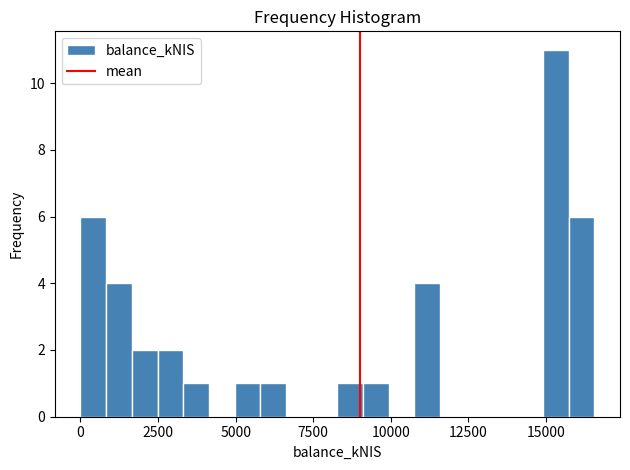

Read against the x-axis, roughly where is the centre of the tallest bar?

15500